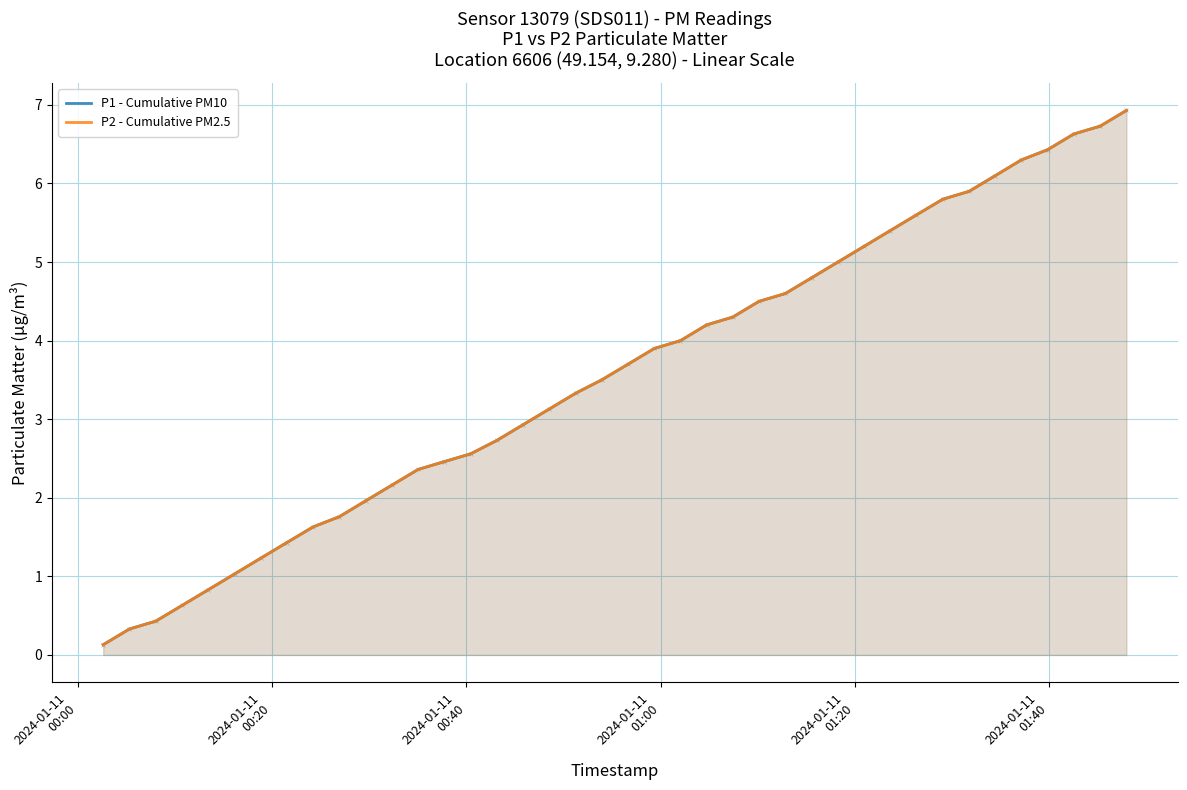

Which series has the largest total across all categories?

P1 - Cumulative PM10